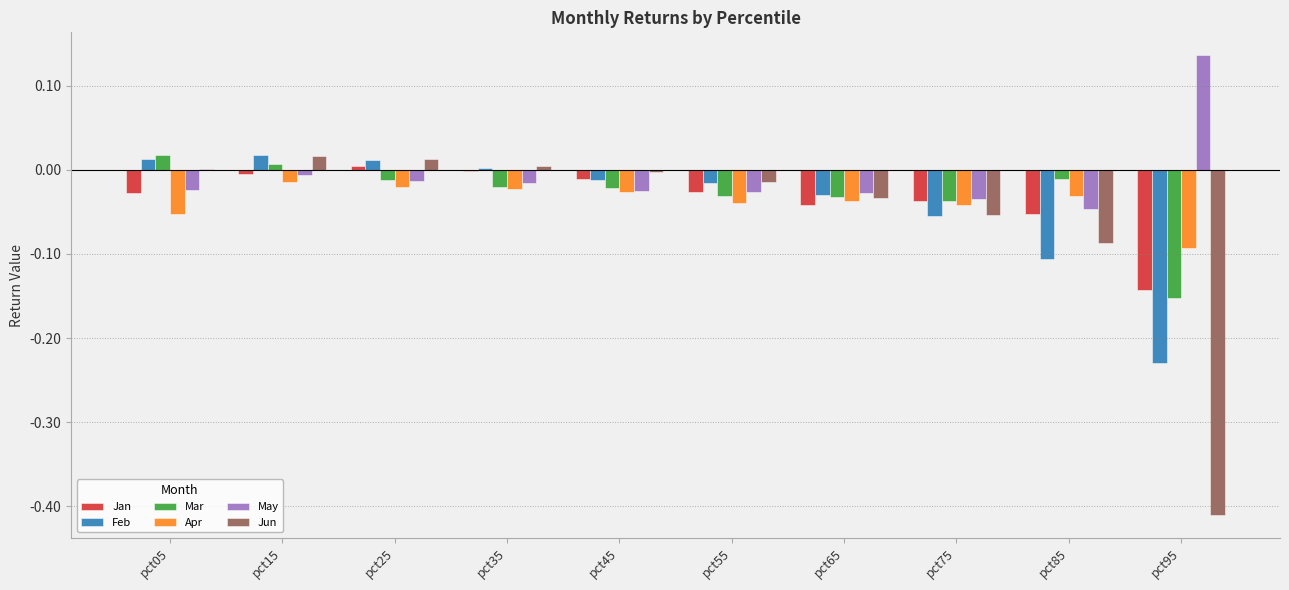

At which category is the sum across all series the highest?

pct15